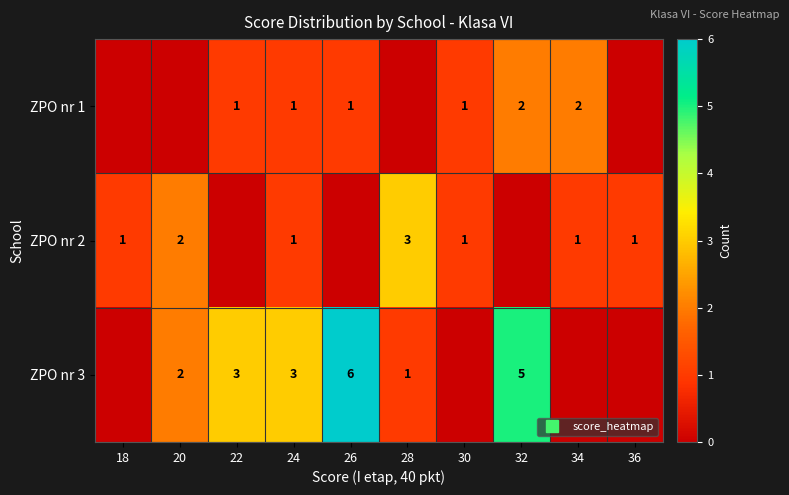

Between 28 and 34, which series saw the biggest shift?

ZPO nr 1